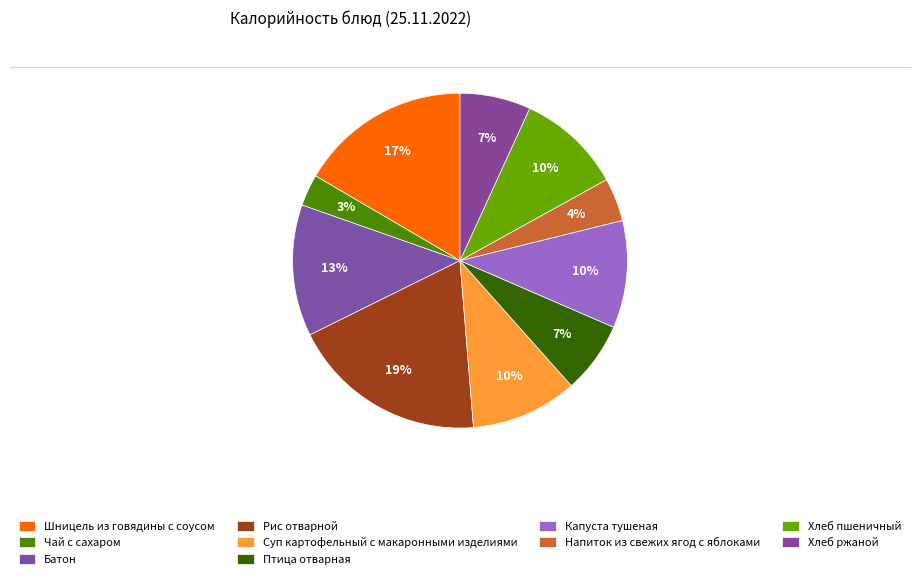

What percentage do Напиток из свежих ягод с яблоками and Чай с сахаром together represent?

7.2%